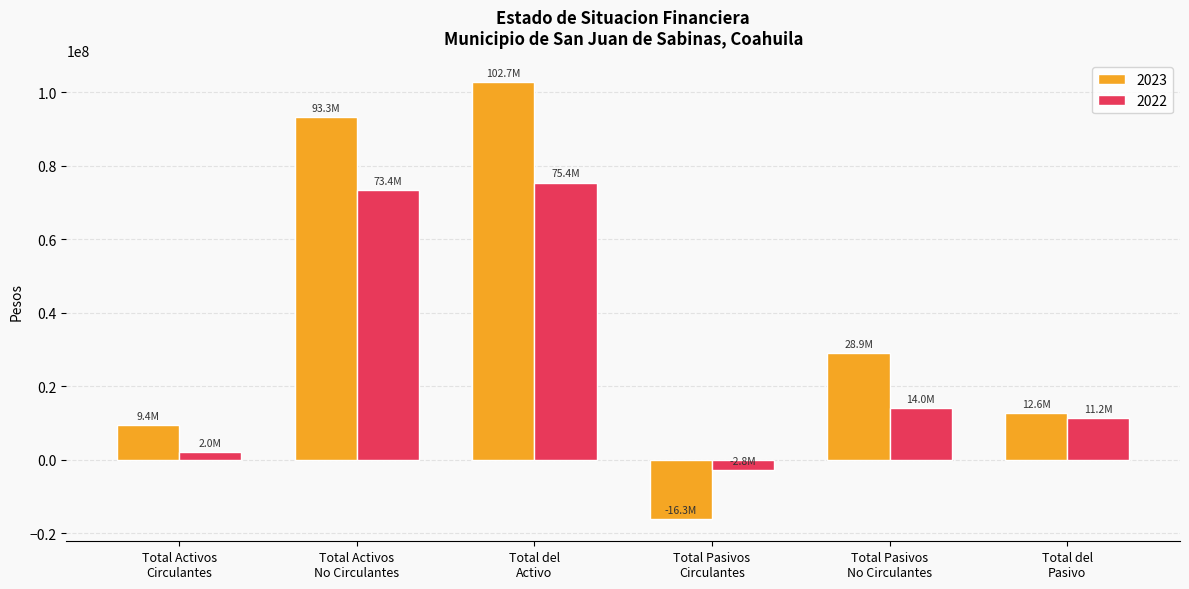

Which series has the largest total across all categories?

2023